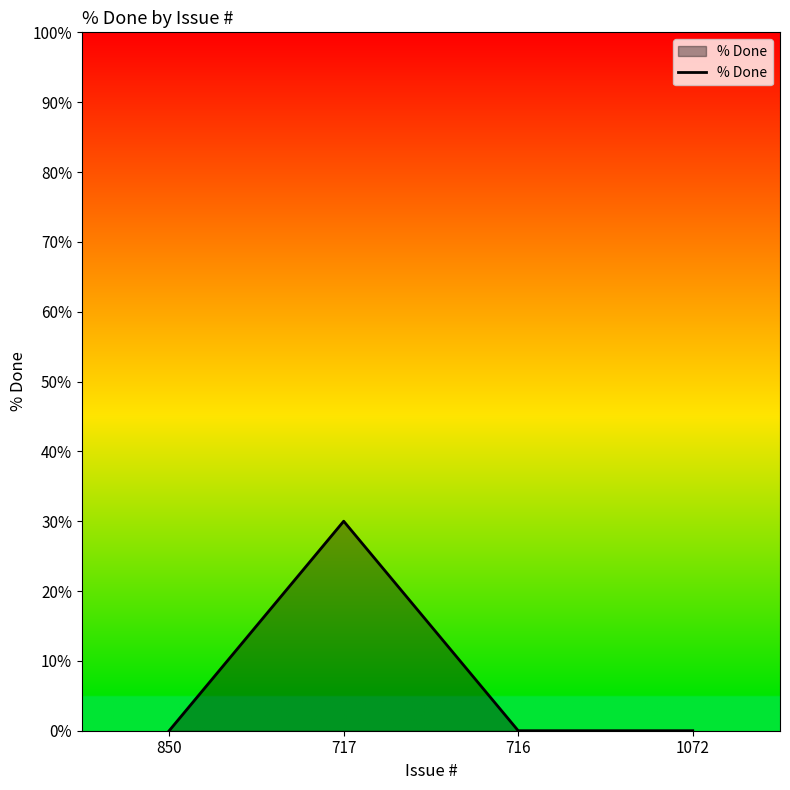

What is the change in value from 717 to 1072?

-30